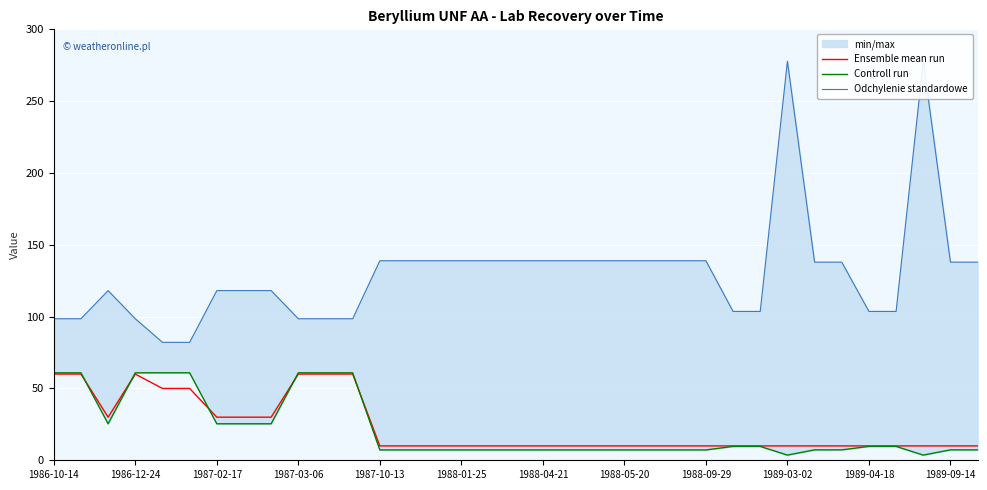

What is the minimum value for Ensemble mean run?

10